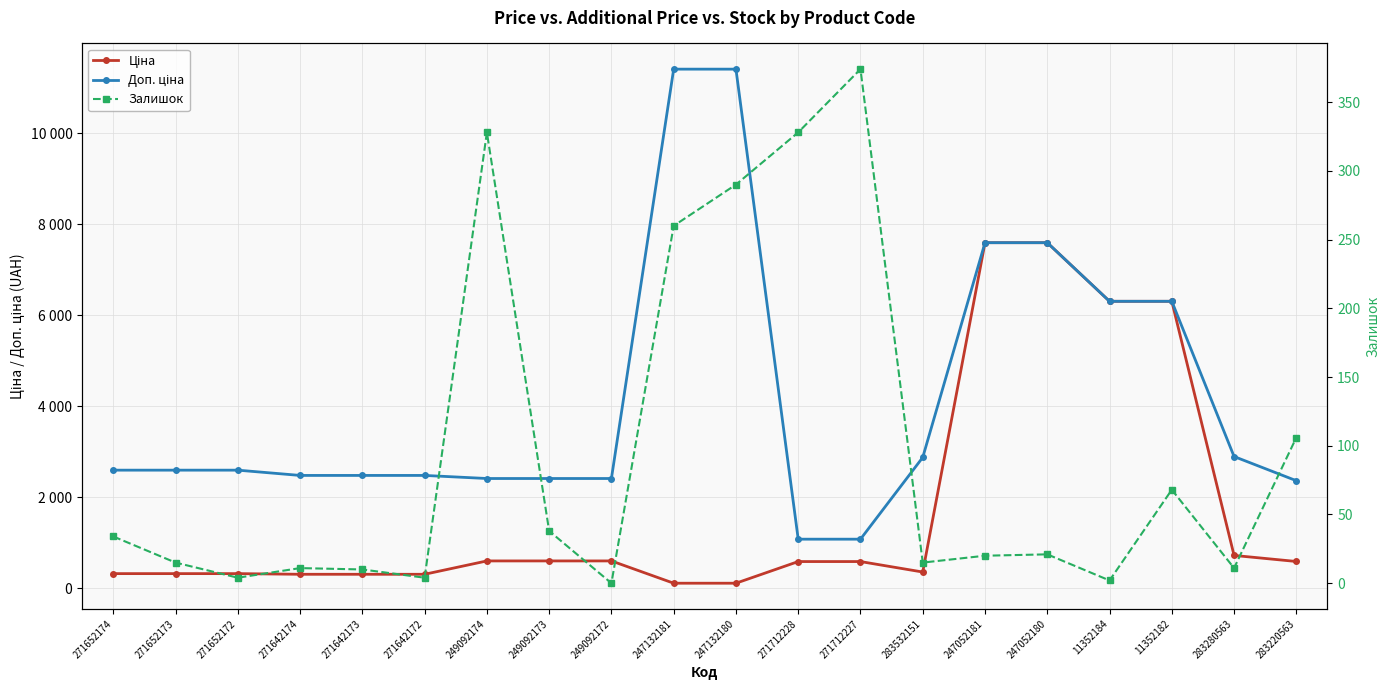

Which series changed the most between 271712228 and 283280563?

Доп. ціна